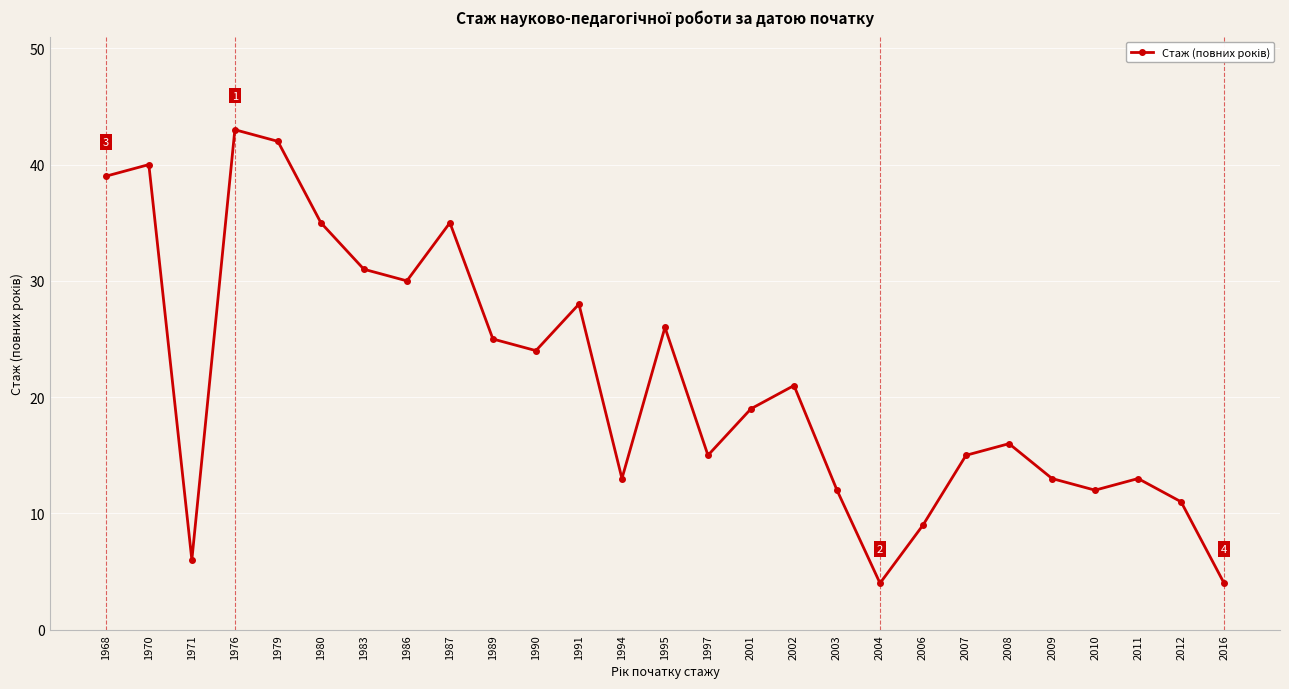

At which category does the chart reach its peak across all series?

1976